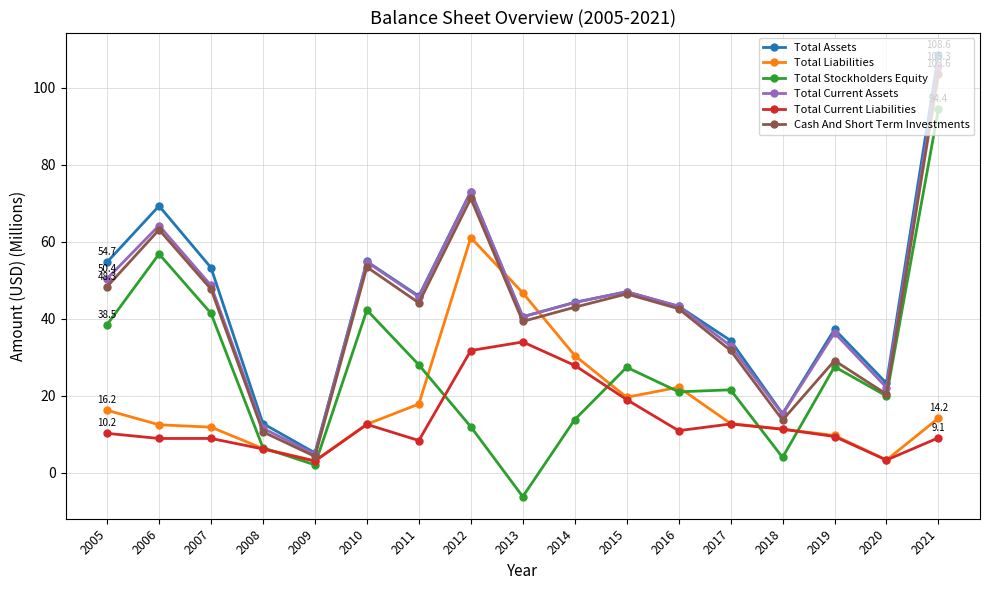

Between which two adjacent categories do Cash And Short Term Investments and Total Liabilities first intersect?

2012 and 2013